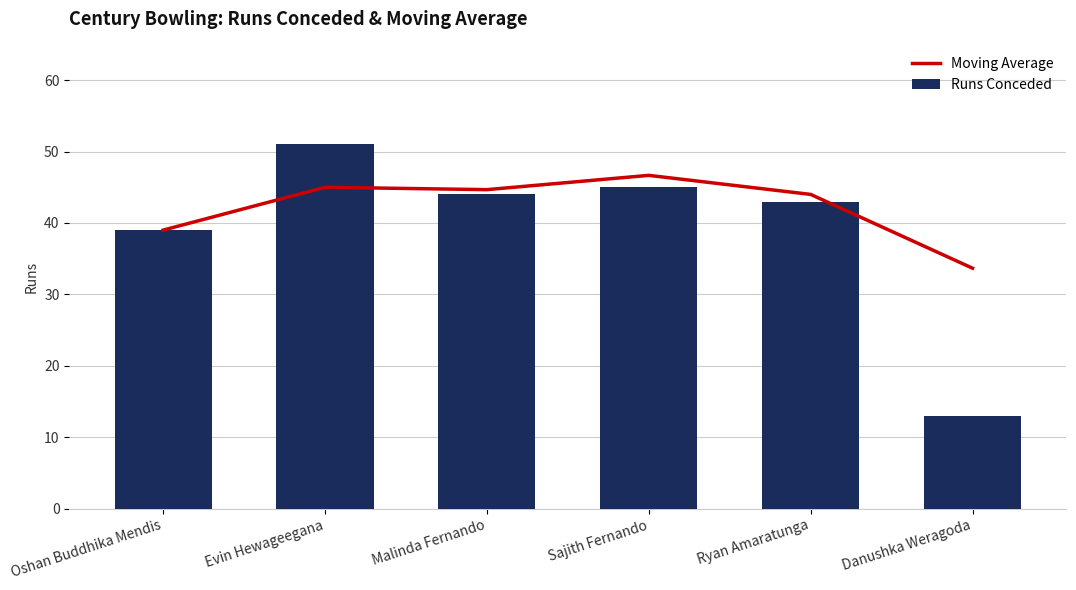

What are all the series names shown in the legend?

Moving Average, Runs Conceded